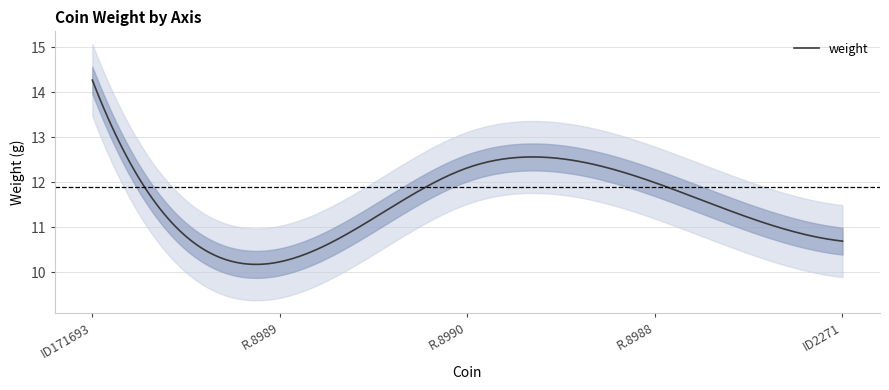

Read the value at R.8990.

12.3